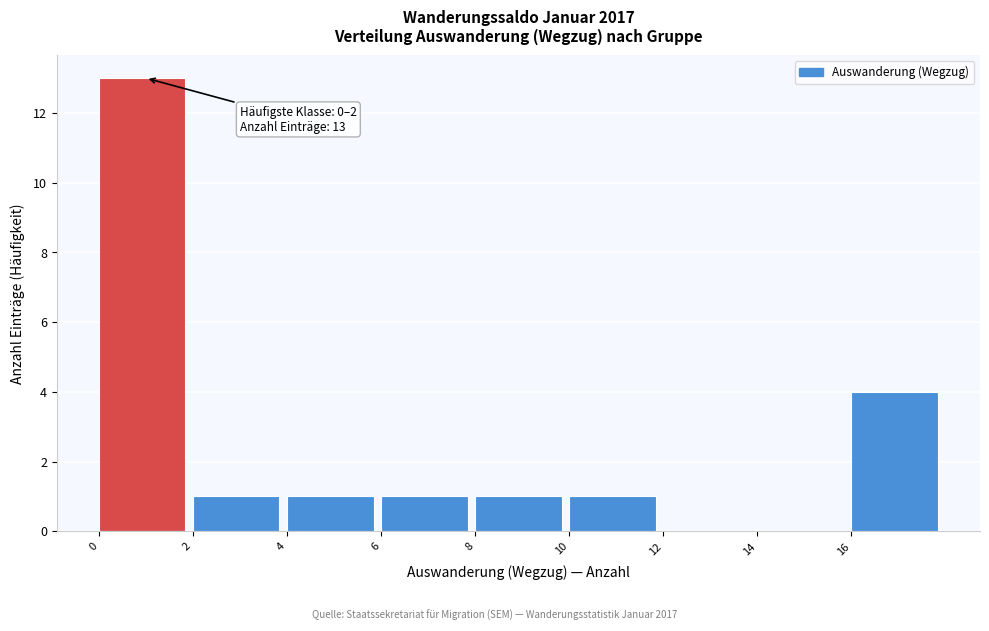

Over which range of the x-axis is the bar tallest?

0 to 2